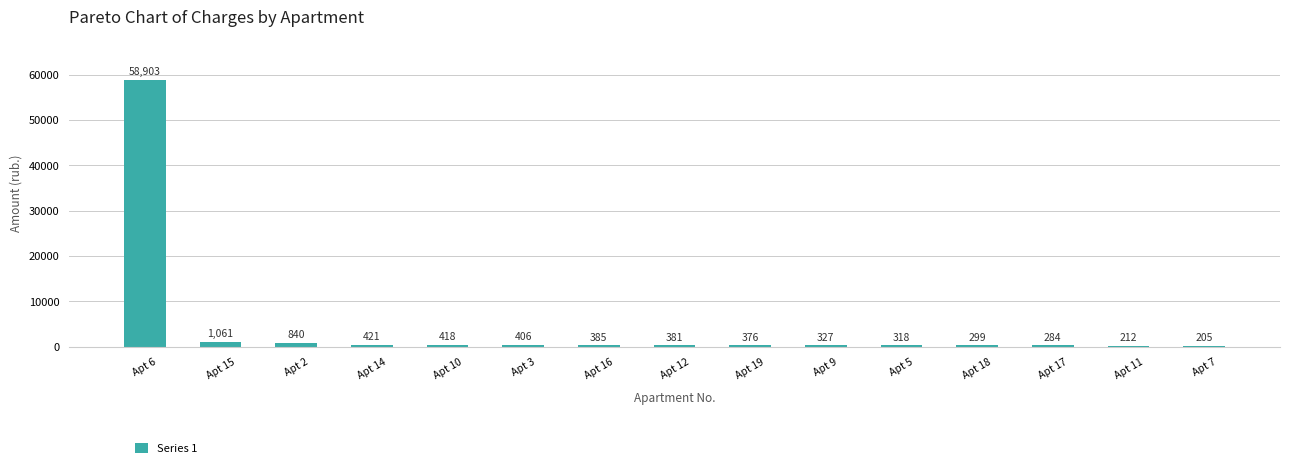

How many bars are there in total?

15